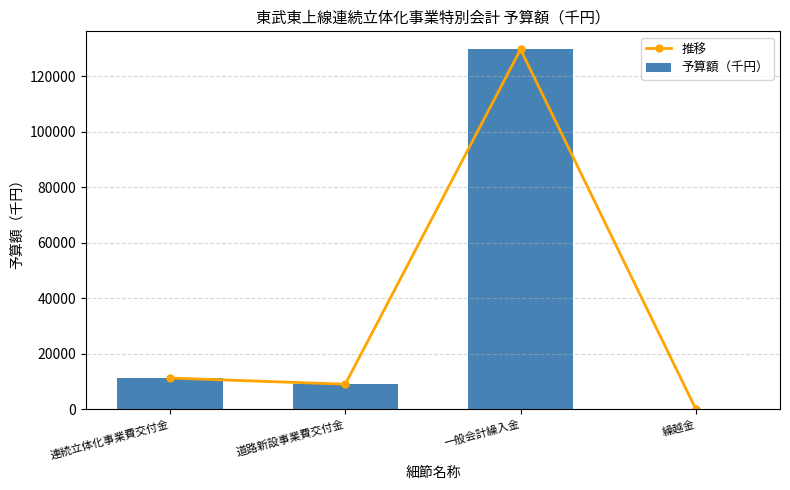

List the labels in order of 推移 value, smallest first.

繰越金, 道路新設事業費交付金, 連続立体化事業費交付金, 一般会計繰入金